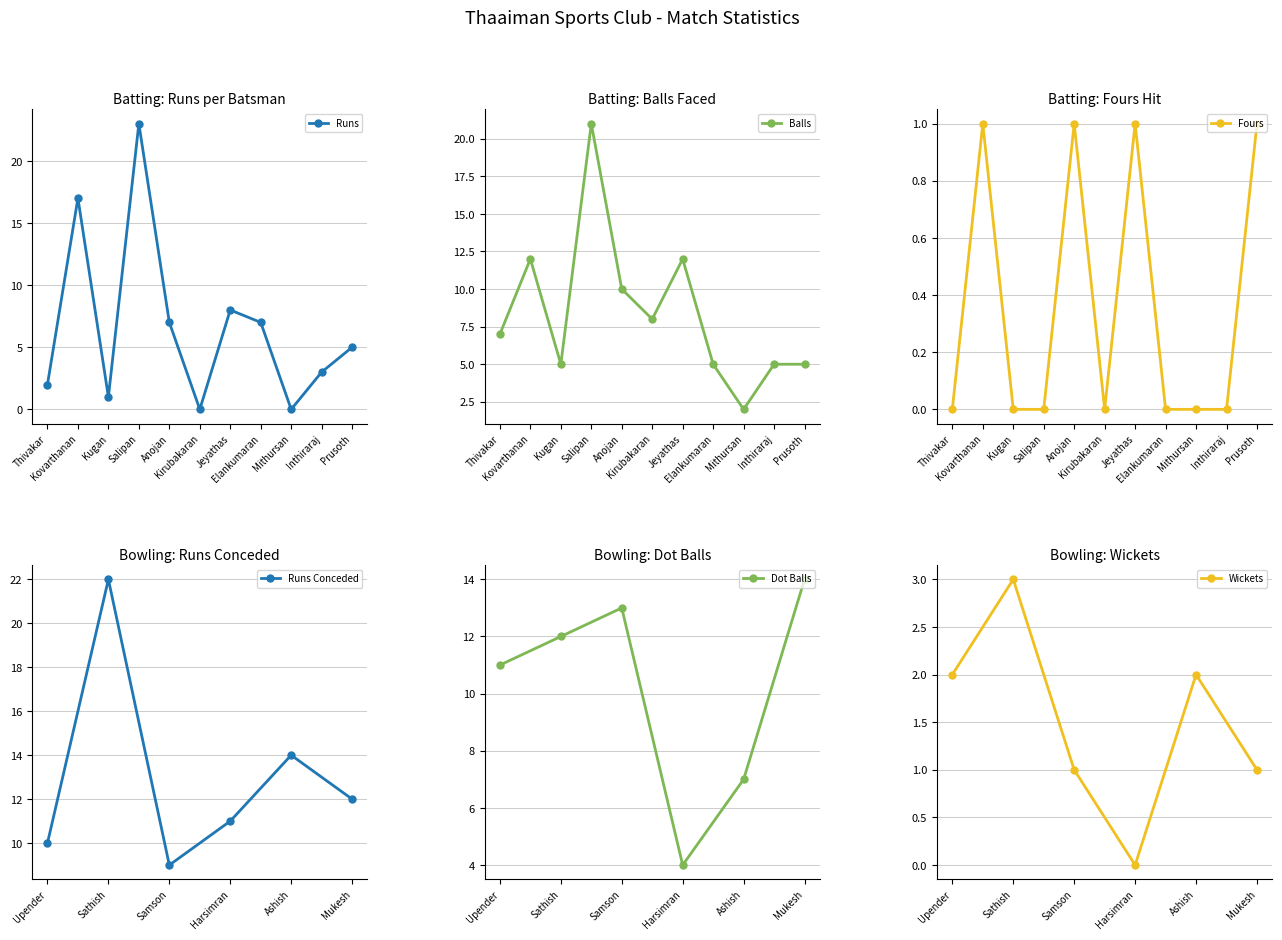

At which category does the chart reach its minimum across all series?

Kirubakaran